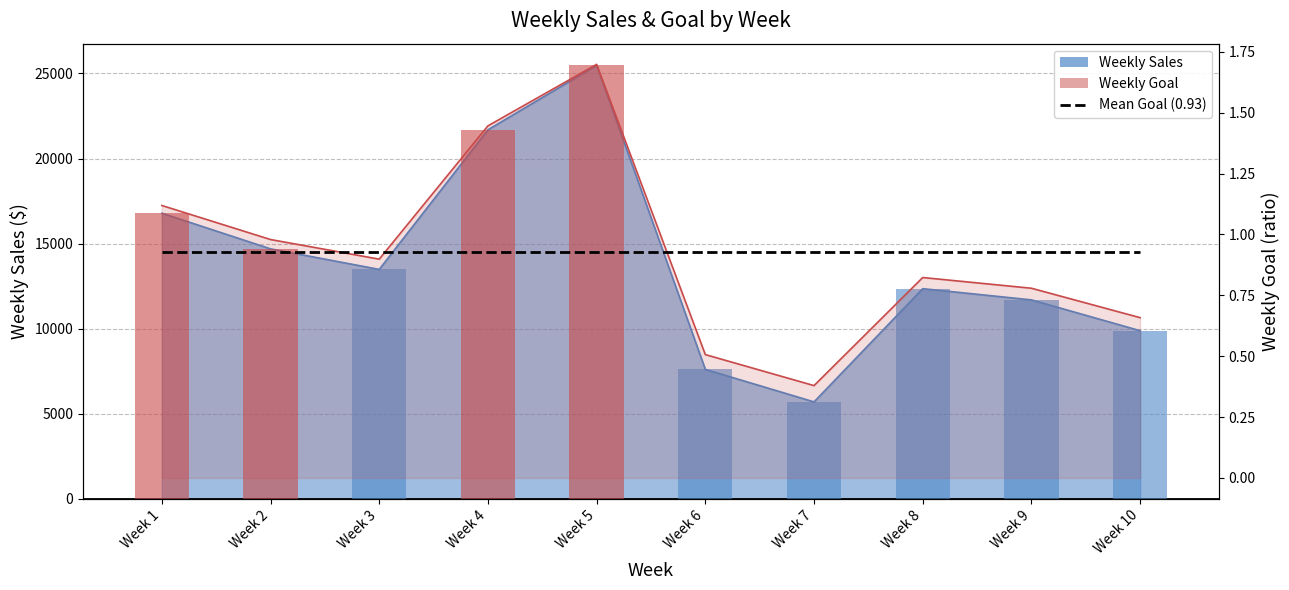

List the series in order of their peak value, lowest first.

Weekly Goal, Weekly Sales